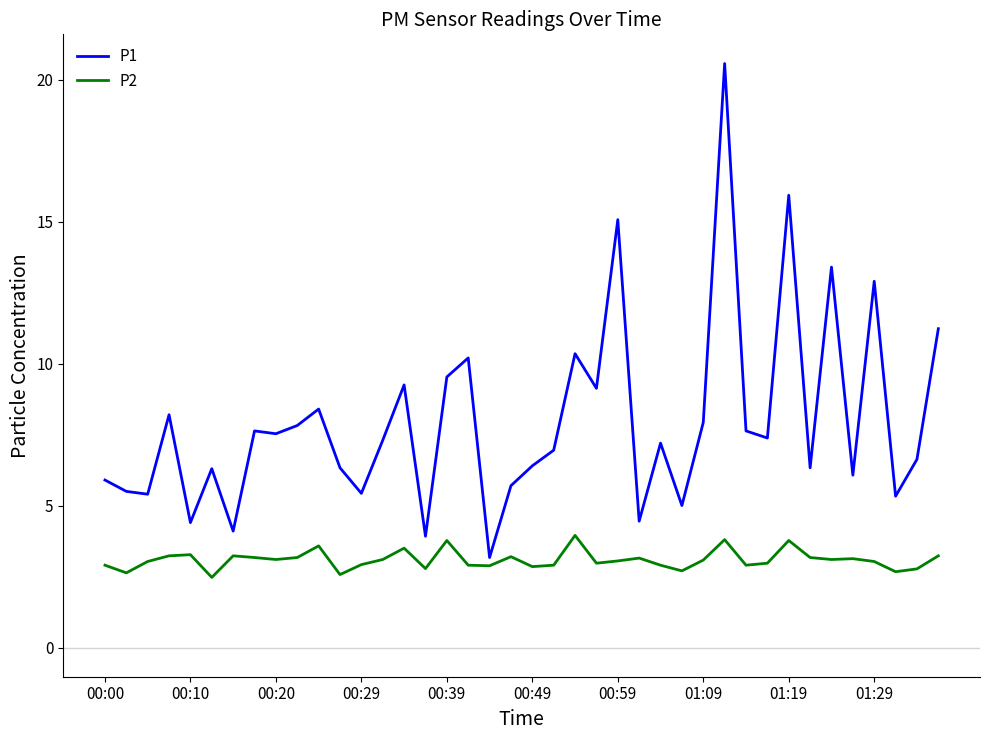

Rank the series by their maximum value, from lowest to highest.

P2, P1